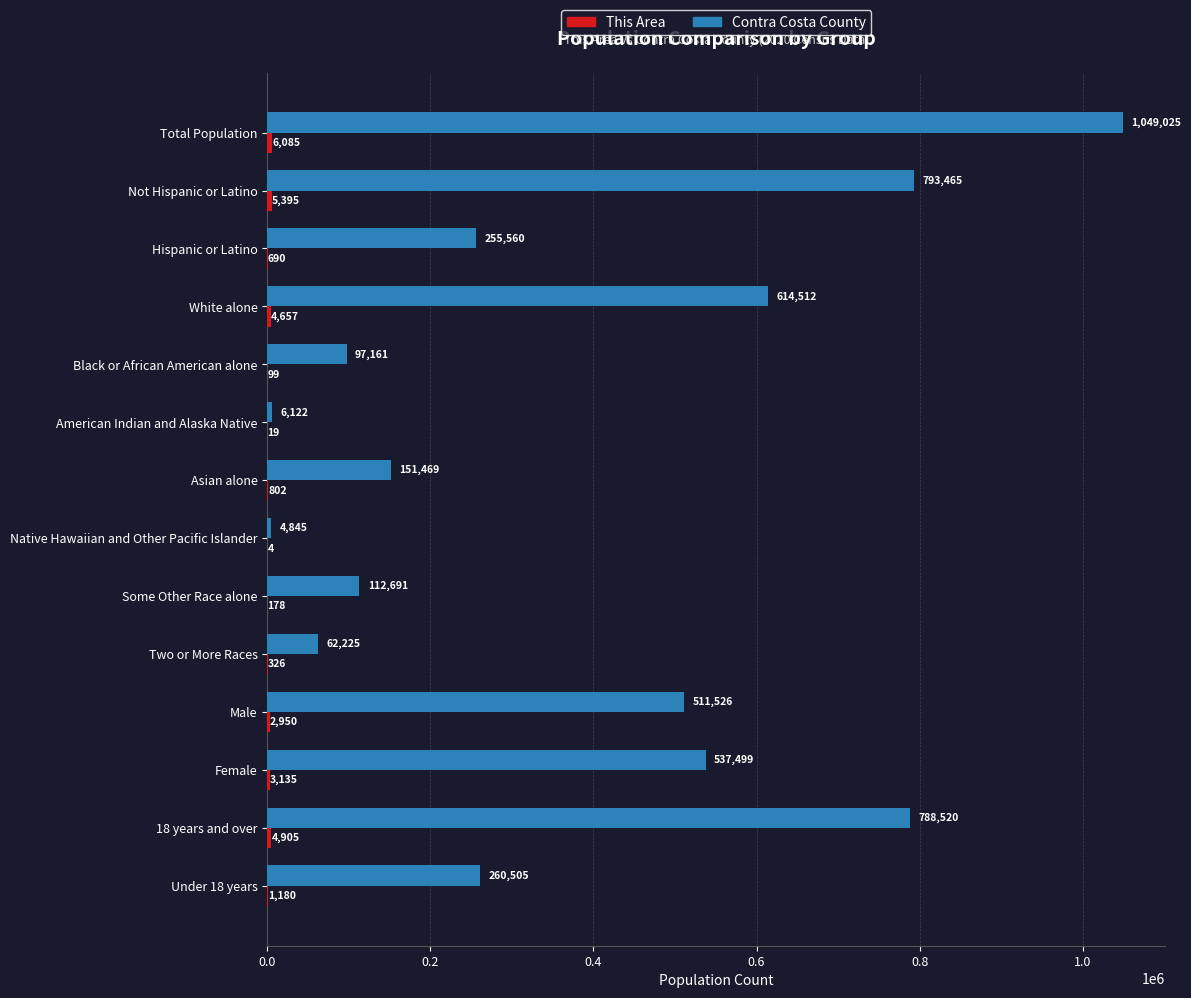

The value of Contra Costa County at Total Population is 448097. True or false?

False